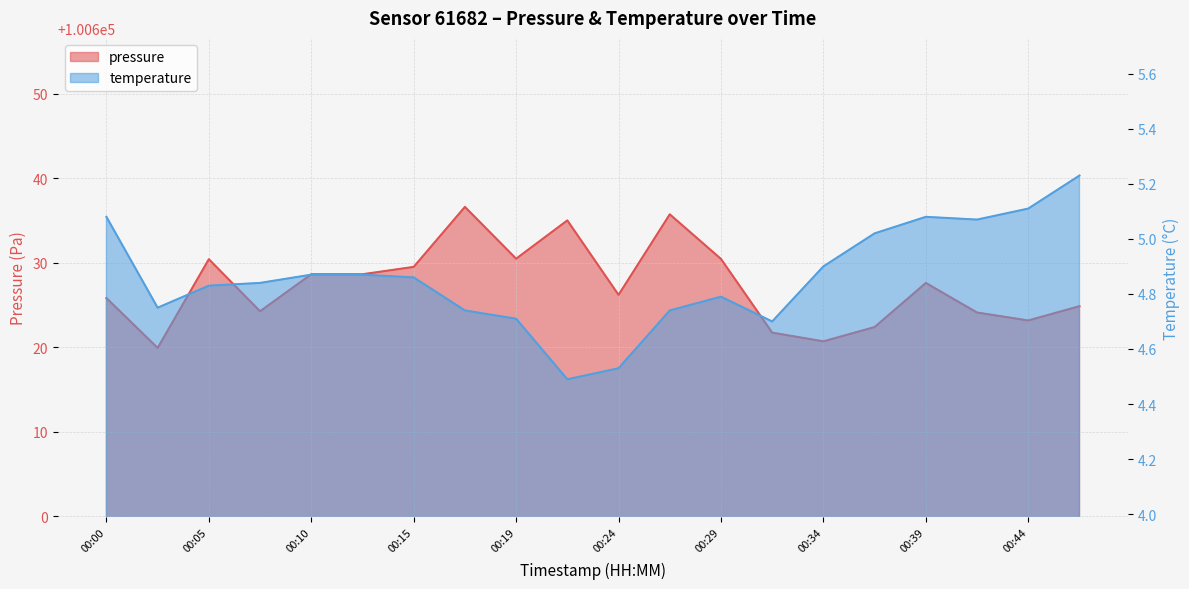

What is the difference between the temperature values at 00:17 and 00:22?

0.2